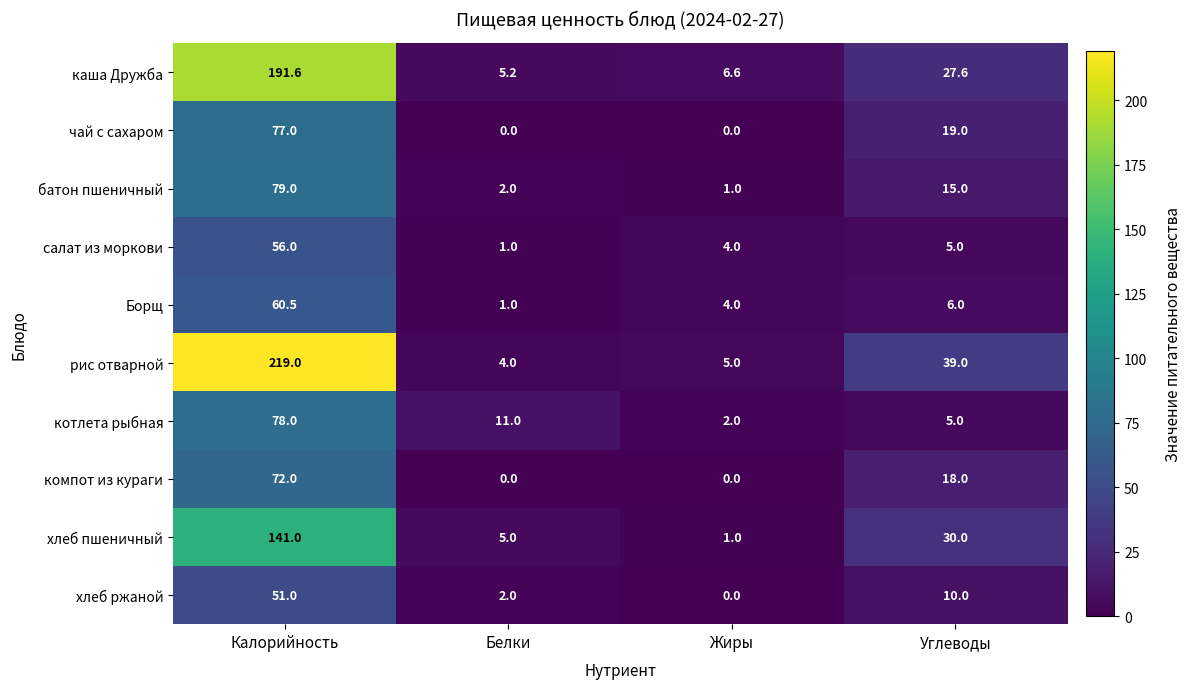

What is the total value across all series at Углеводы?

174.6